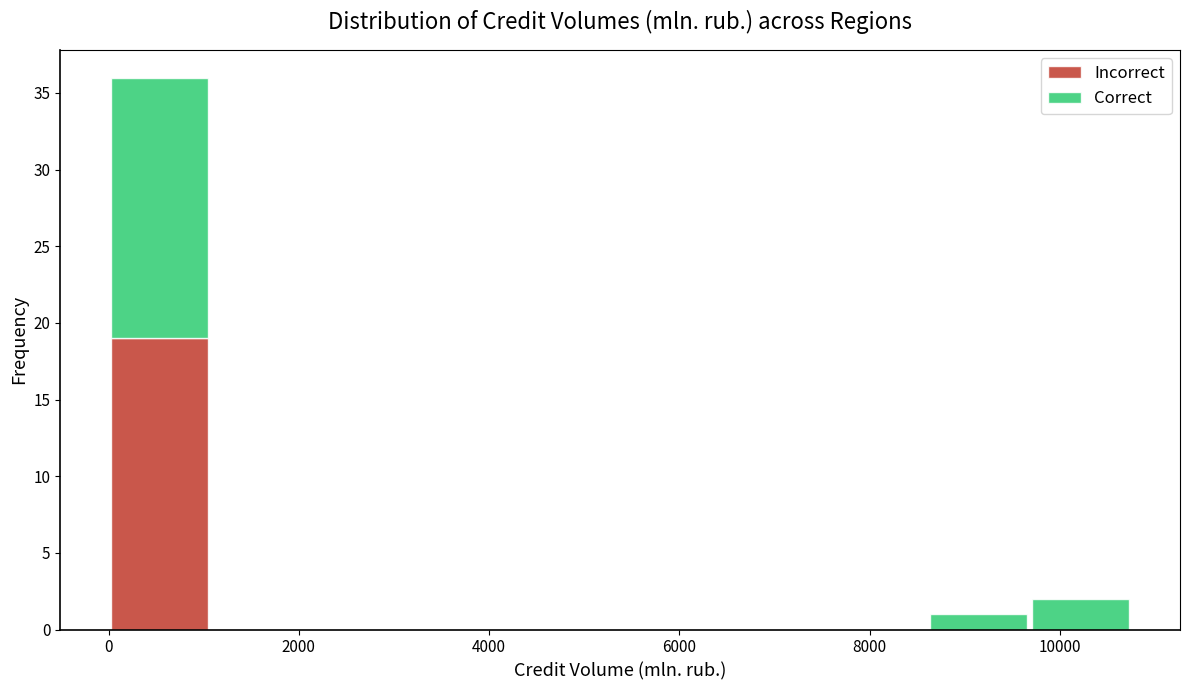

What is the total height of the stacked bar covering 8600 to 9600 on the x-axis? Neither the bar edges nor the heights are printed on the chart, so give them approximately, as read against the axes.

1